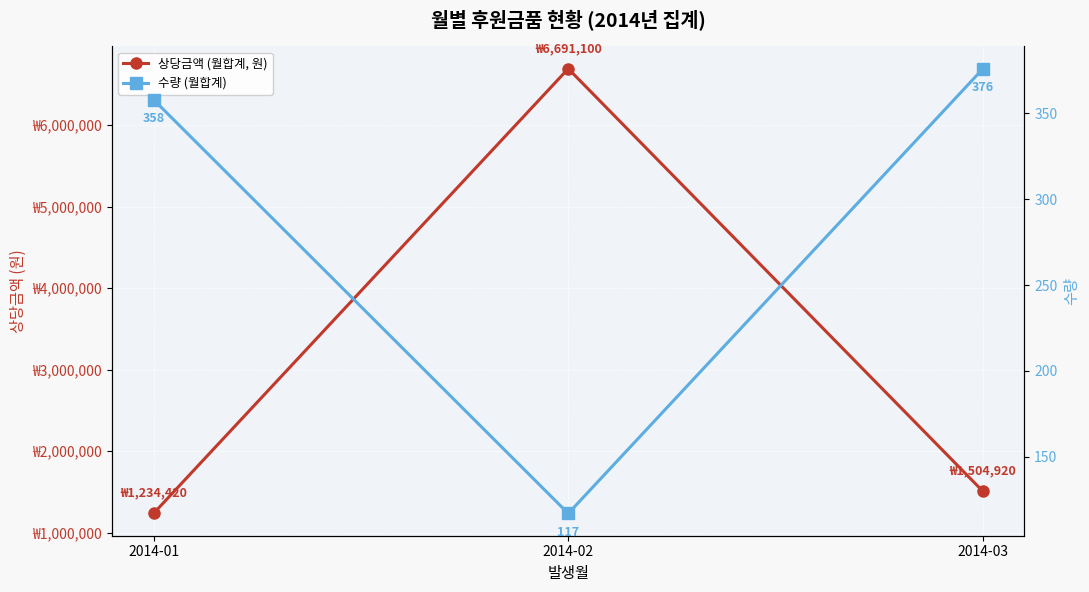

Does the chart display data point markers on the line(s)?

Yes